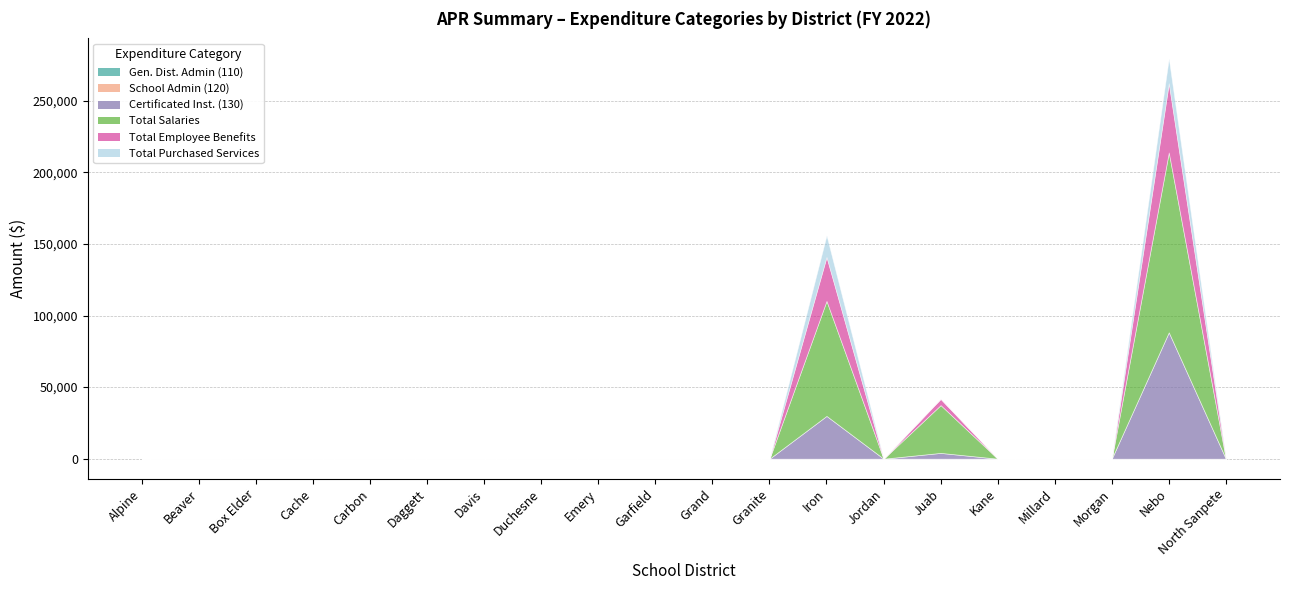

True or false: Gen. Dist. Admin (110) and Certificated Inst. (130) intersect in this chart.

False